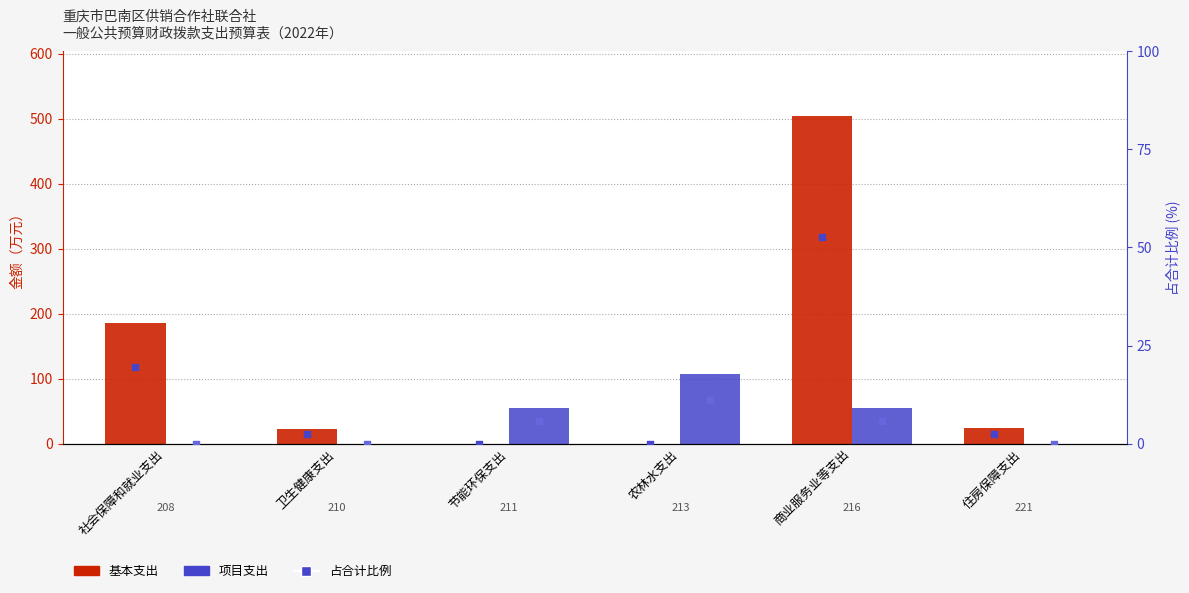

Which series has the largest Y range (max minus min)?

基本支出